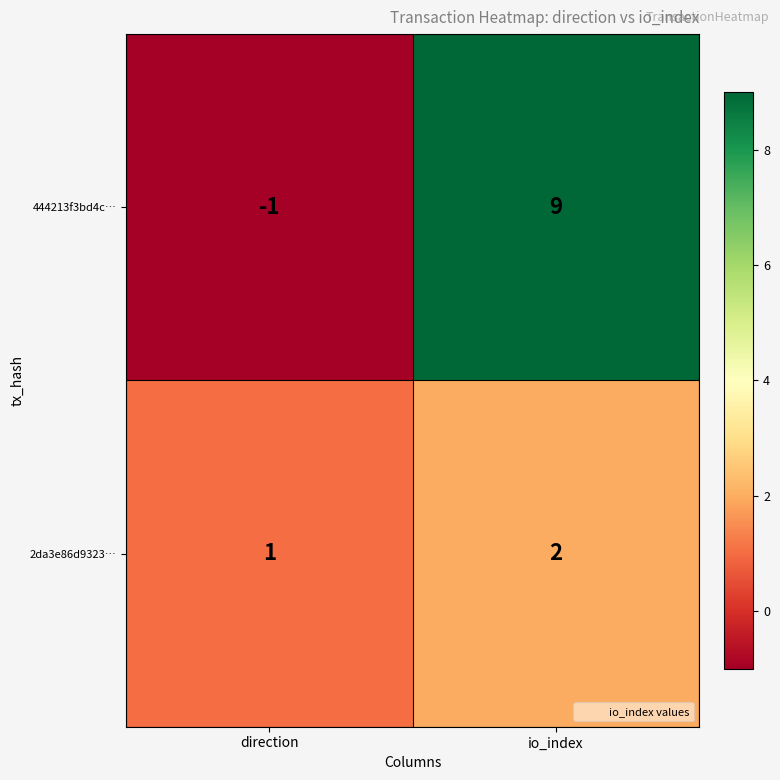

Which category has the lowest value in the 2da3e86d9323… series?

direction